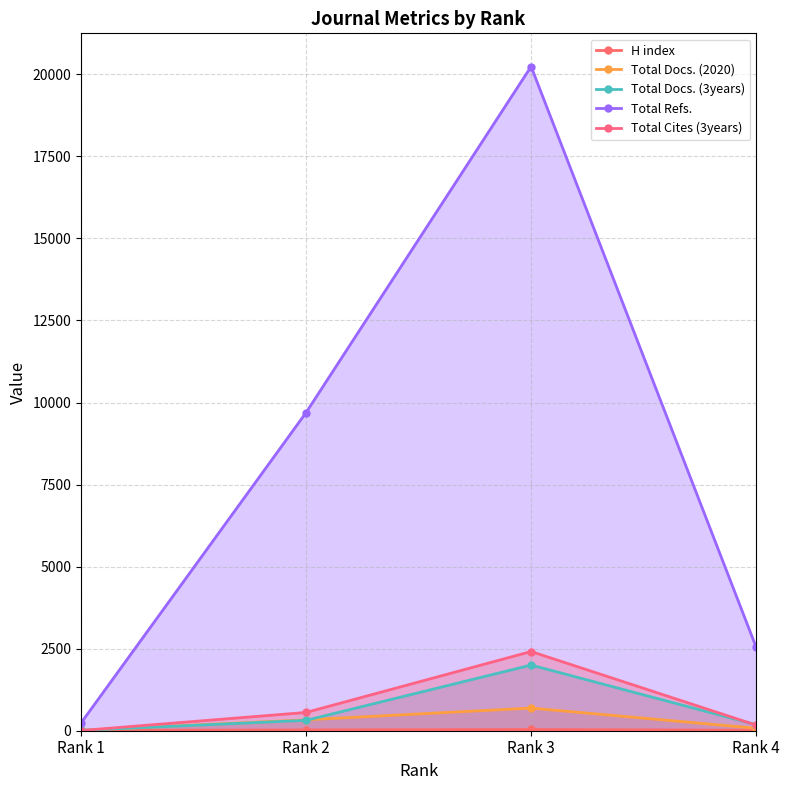

How many interior local peaks does the H index series have?

1